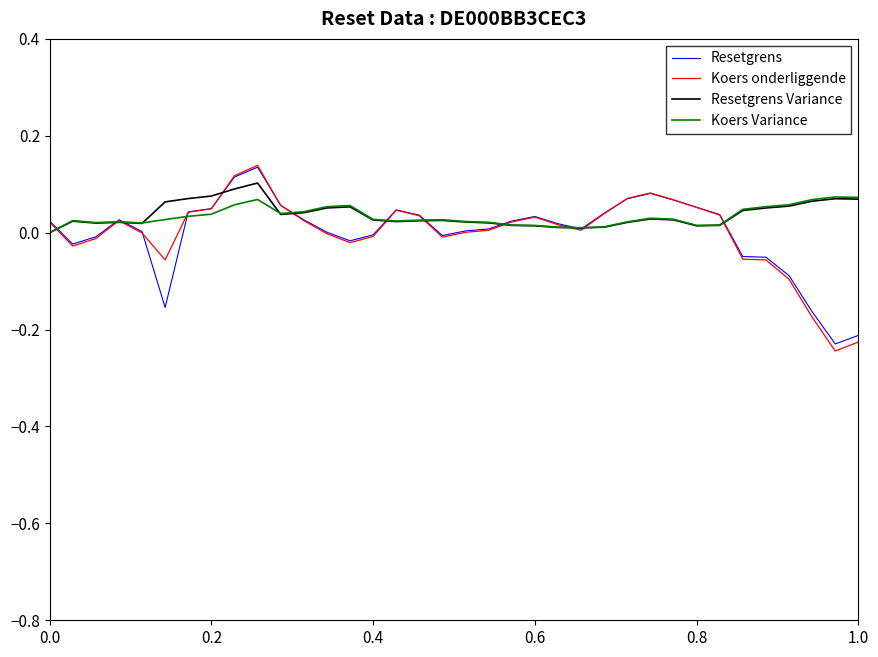

Which series has the widest spread of values?

Koers onderliggende